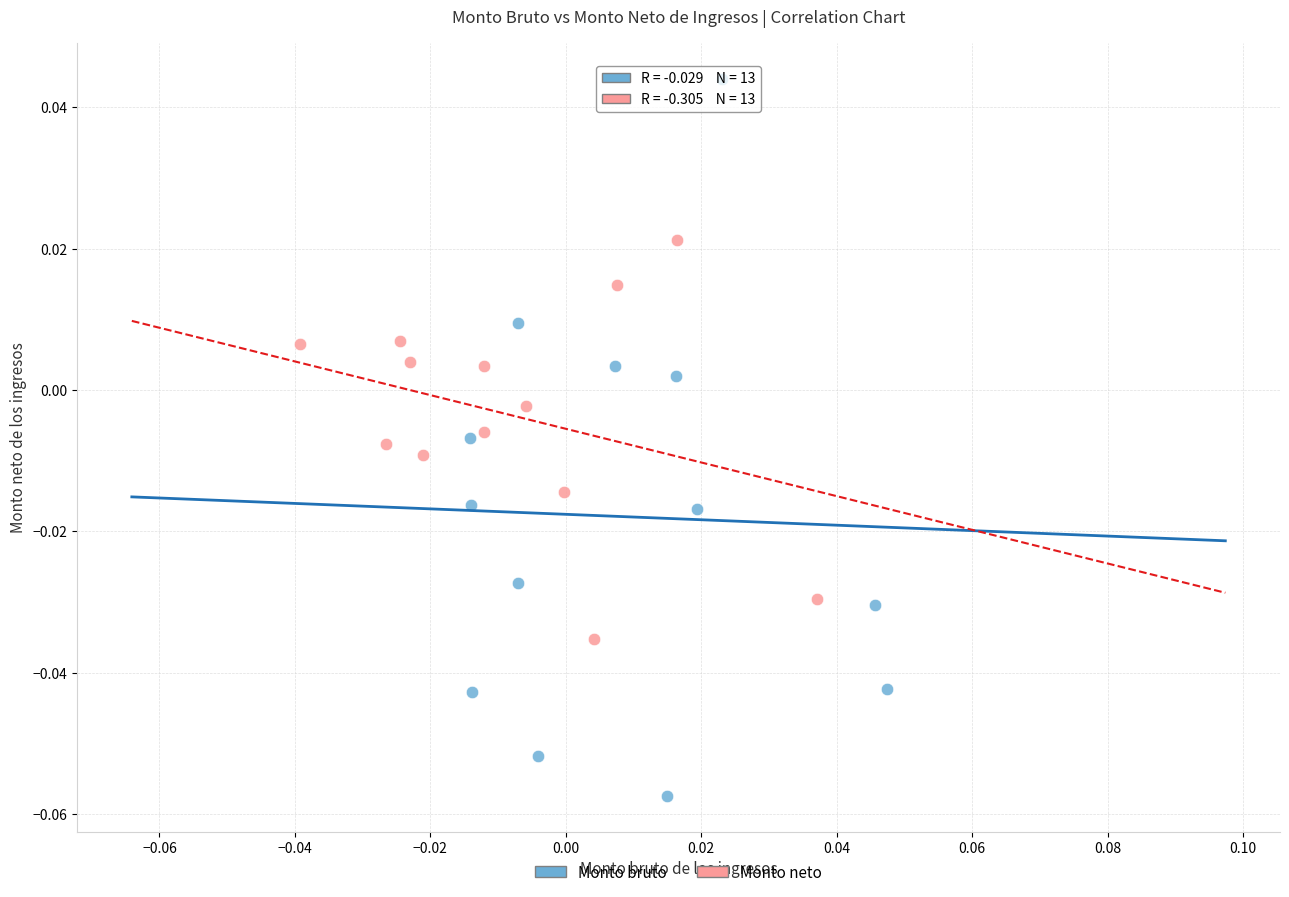

Which series has the widest spread of Y values?

Monto bruto